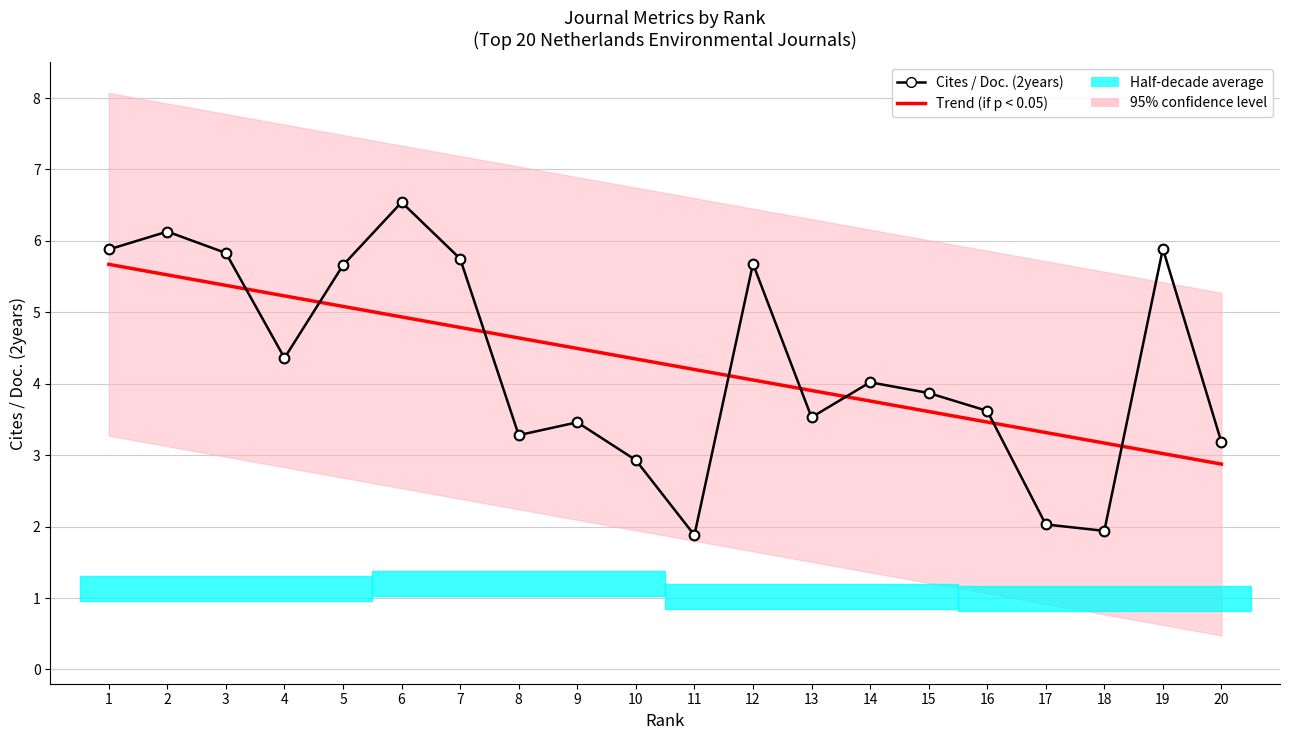

Does the chart have visible grid lines?

Yes